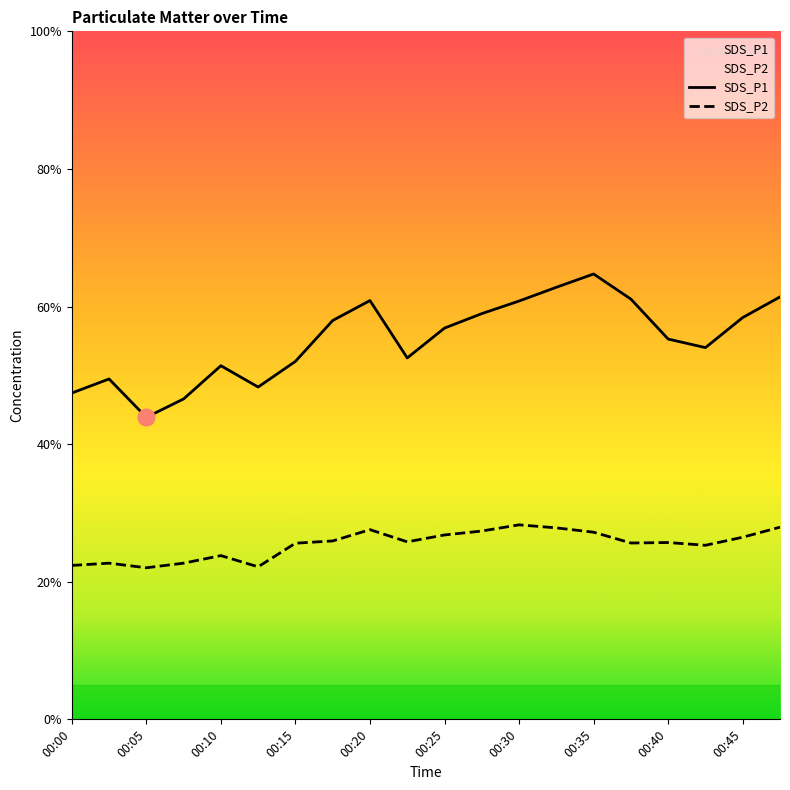

Between 00:30 and 00:35, which series saw the biggest shift?

SDS_P1